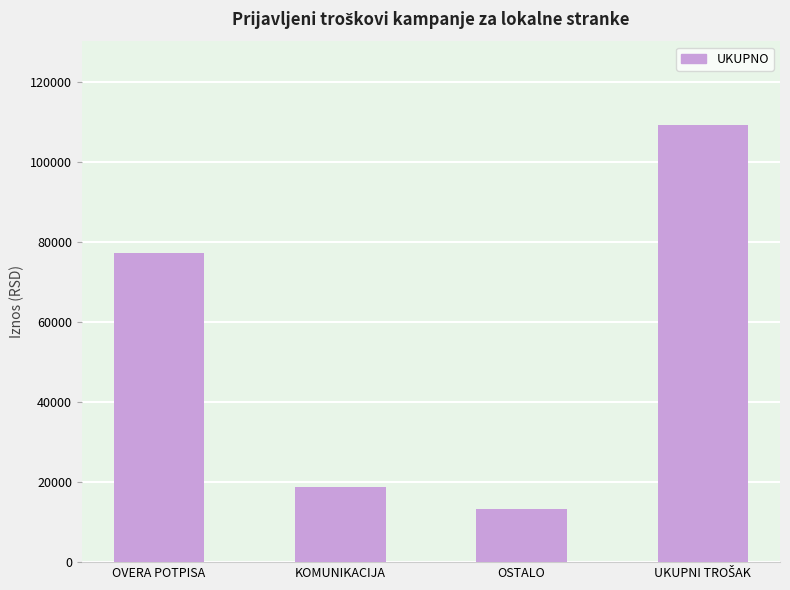

What is the approximate value at OVERA POTPISA?

77130.0